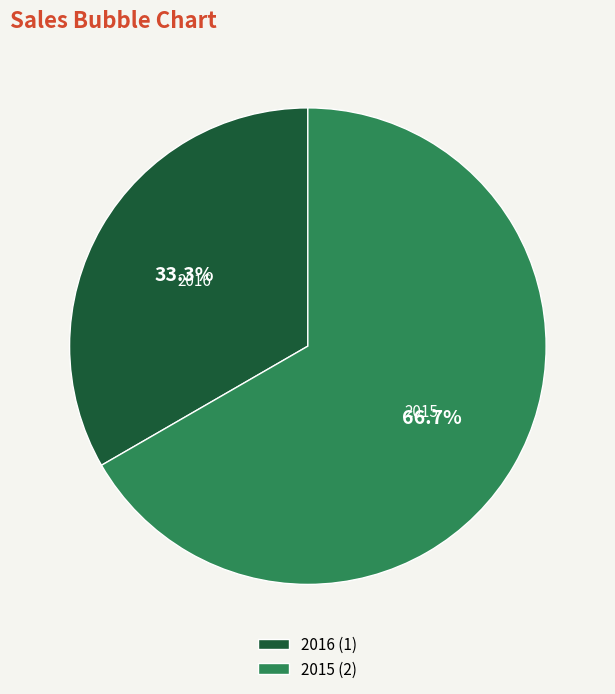

Between 2015 and 2016, which is larger?

2015